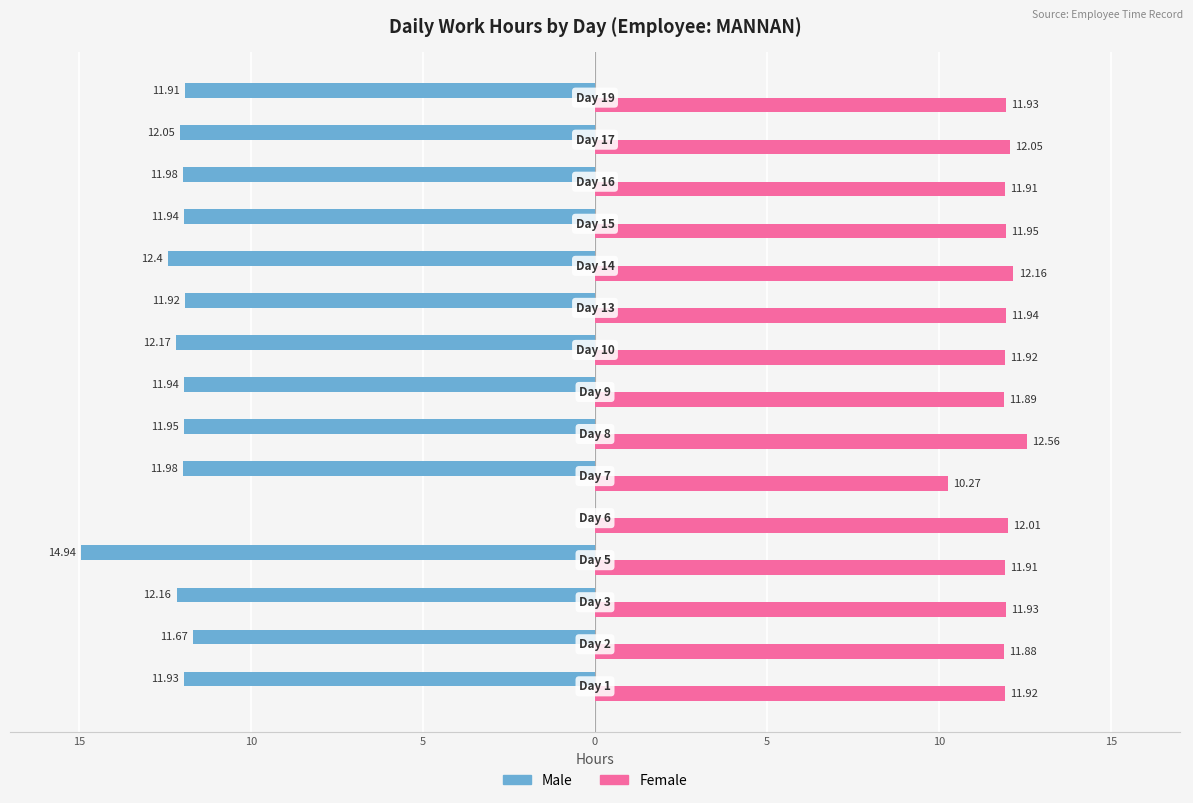

What are all the series names shown in the legend?

Male, Female